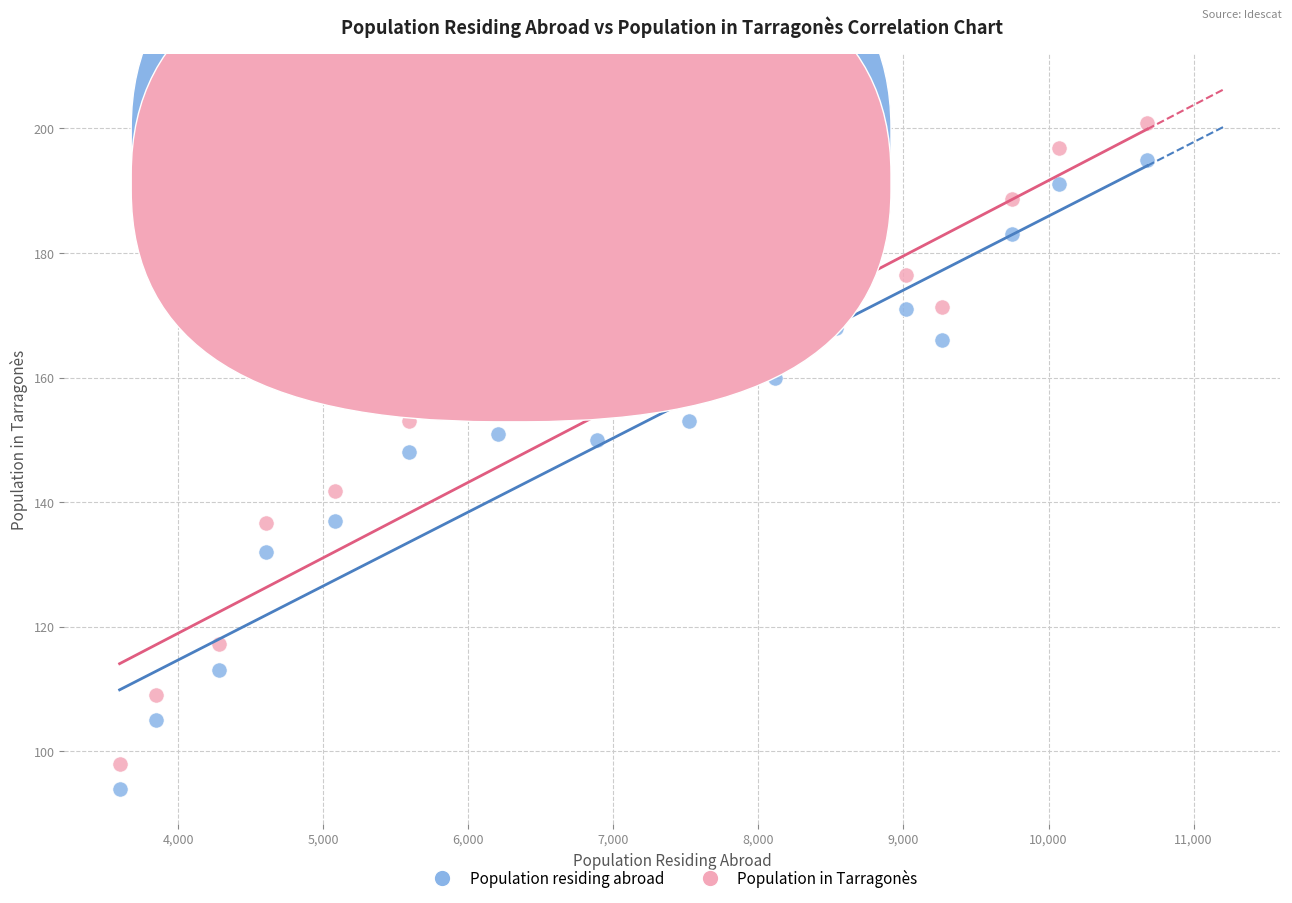

Which series has the widest spread of Y values?

Population in Tarragonès